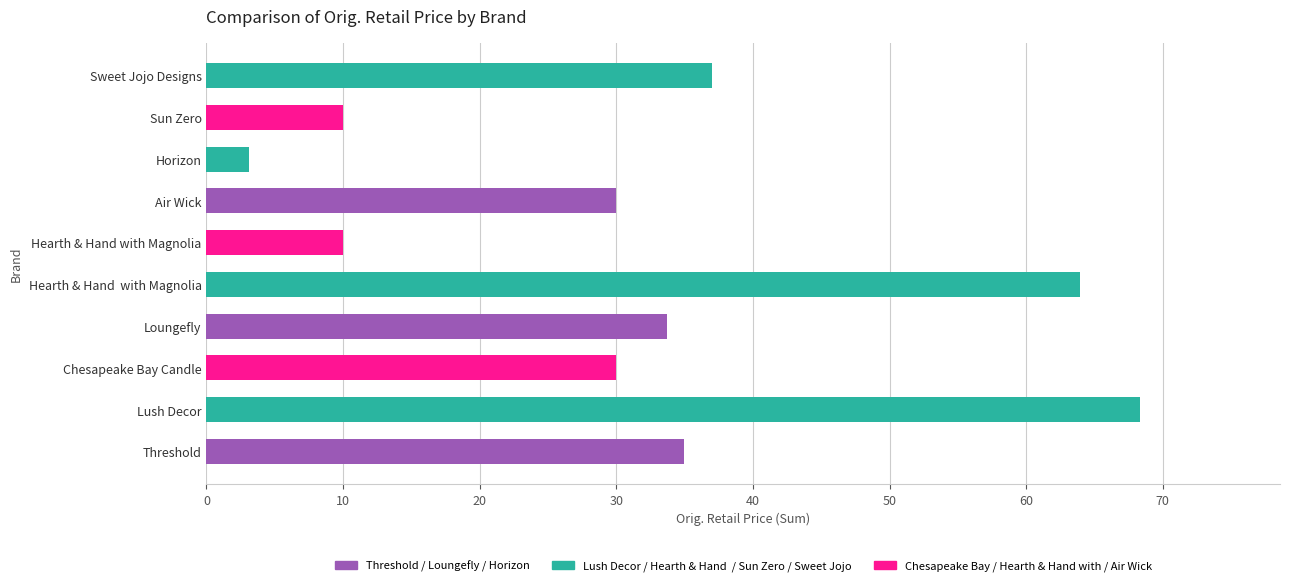

What is the average value?

32.1